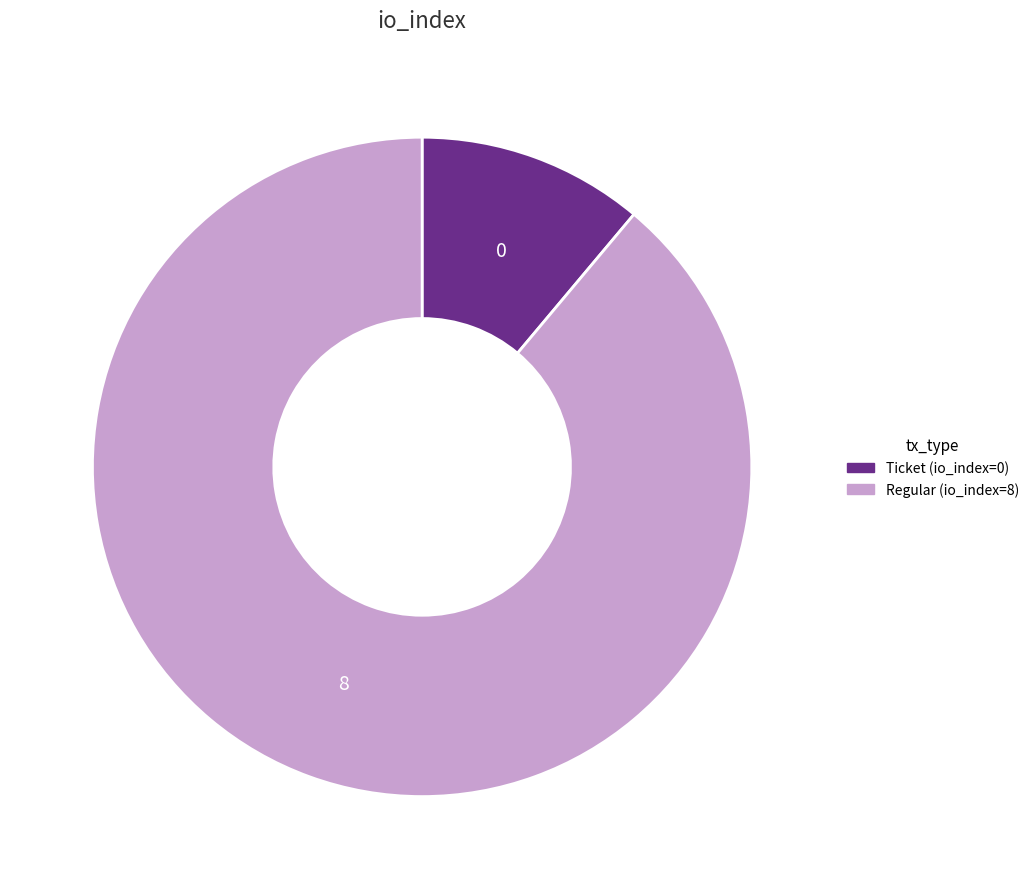

Does any single category account for the majority?

Yes